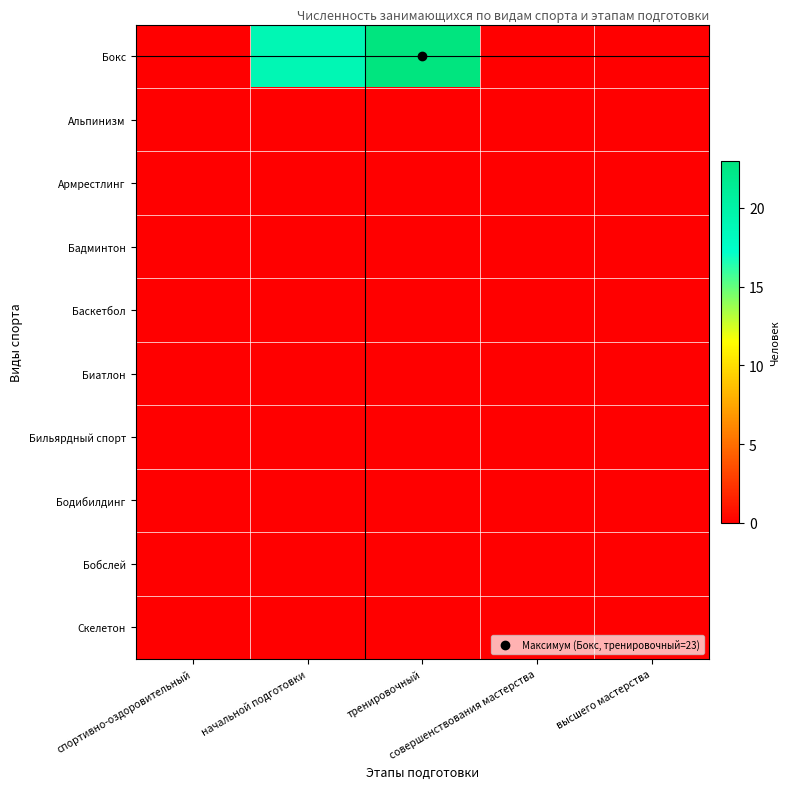

Which series has the widest spread of values?

Бокс